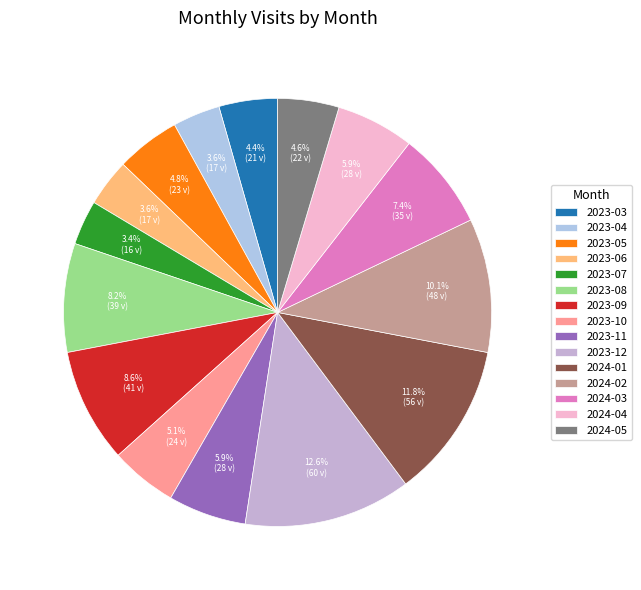

To the nearest percent, what is the average slice percentage?

7%